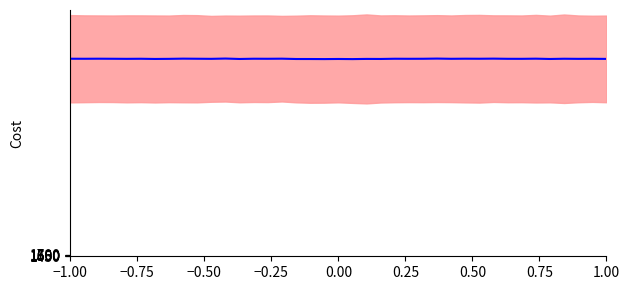

True or false: the data has more than 1 interior local peaks.

True